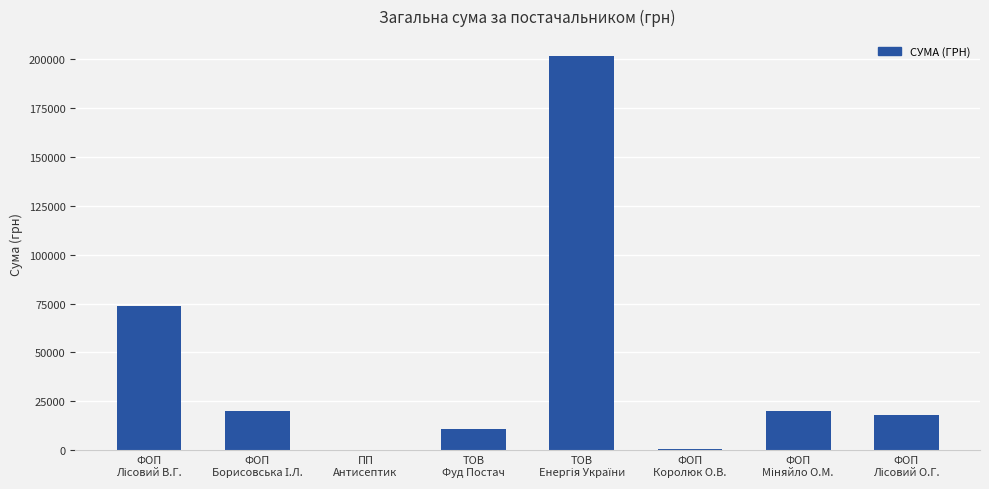

What is the sum of all values?

344906.9